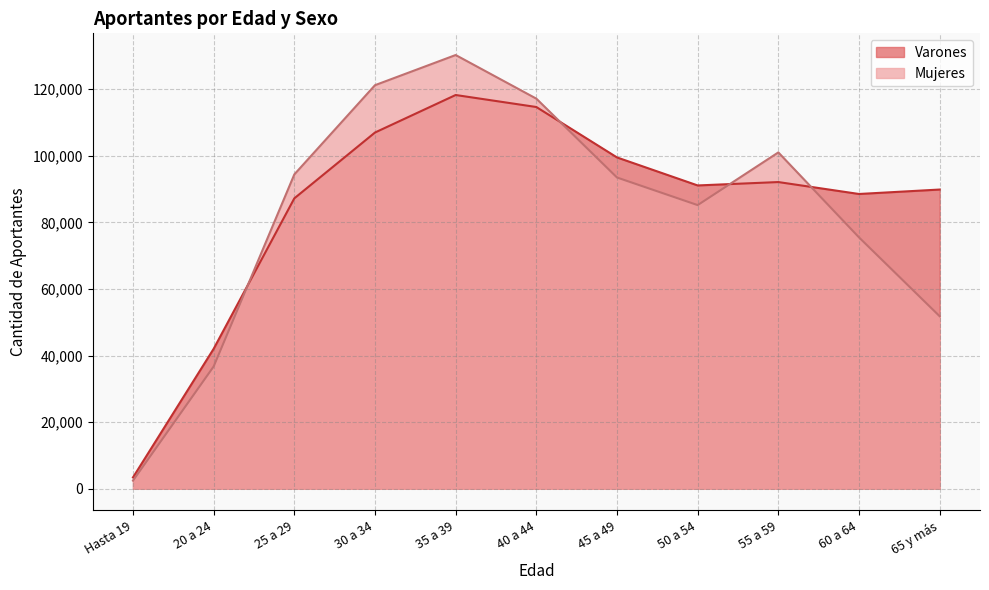

At which category does Mujeres reach its first local valley?

50 a 54